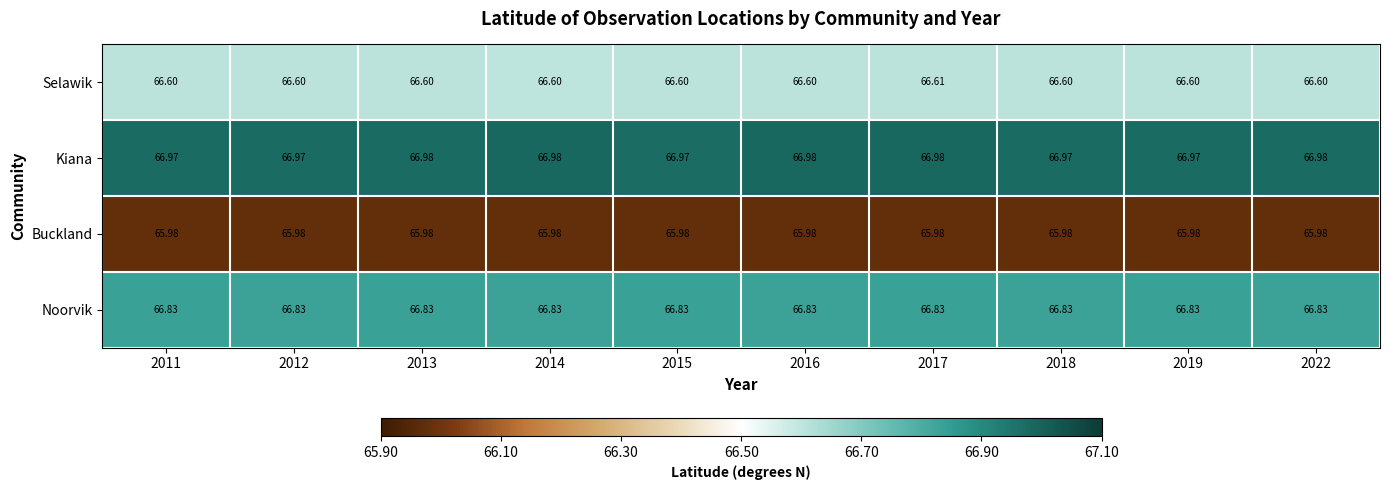

Which series changed the most between 2013 and 2018?

Kiana